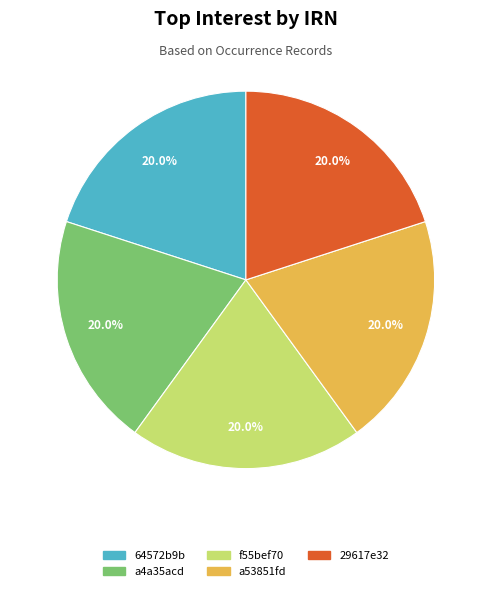

The 29617e32 slice represents 20% of the pie. True or false?

True